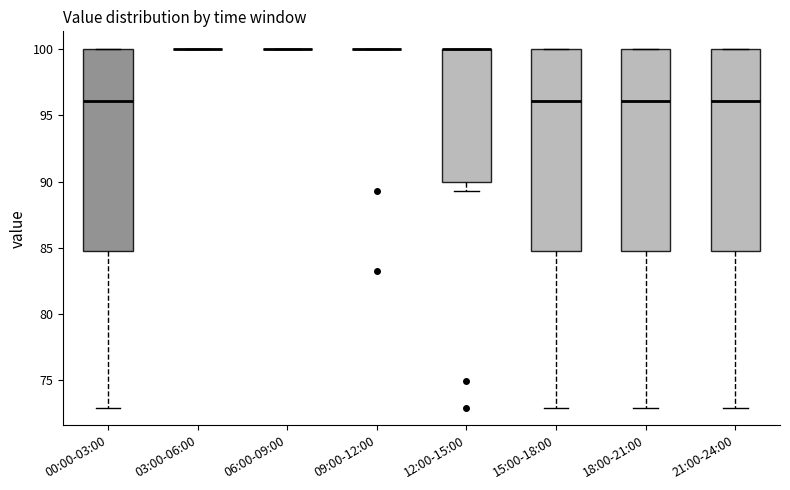

Reading left to right, read every box against the y-axis: the position of its median line, the range the box covers, and the ends of its whiskers. The values are not printed on the chart, so give them approximately, as read against the axis.

00:00-03:00: median 96.0, box 85.0 to 100.0, whiskers 73.0 to 100.0
03:00-06:00: box collapsed to a line at 100.0, whiskers 100.0 to 100.0
06:00-09:00: box collapsed to a line at 100.0, whiskers 100.0 to 100.0
09:00-12:00: box collapsed to a line at 100.0, whiskers 100.0 to 100.0
12:00-15:00: median 100.0 (drawn on the box's upper edge), box 90.0 to 100.0, whiskers 89.5 to 100.0
15:00-18:00: median 96.0, box 85.0 to 100.0, whiskers 73.0 to 100.0
18:00-21:00: median 96.0, box 85.0 to 100.0, whiskers 73.0 to 100.0
21:00-24:00: median 96.0, box 85.0 to 100.0, whiskers 73.0 to 100.0